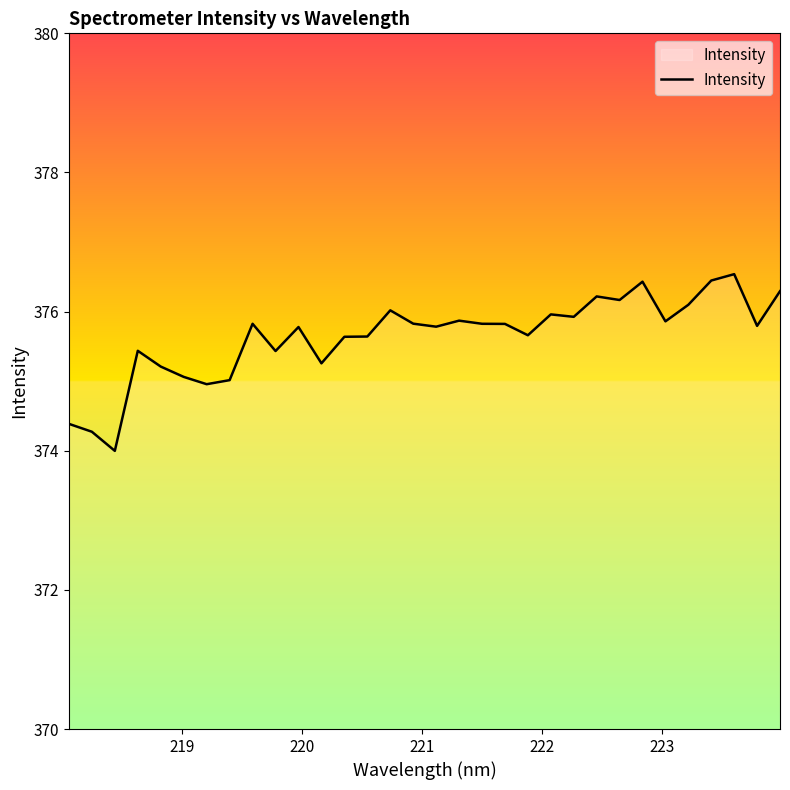

What is the average value?

375.6